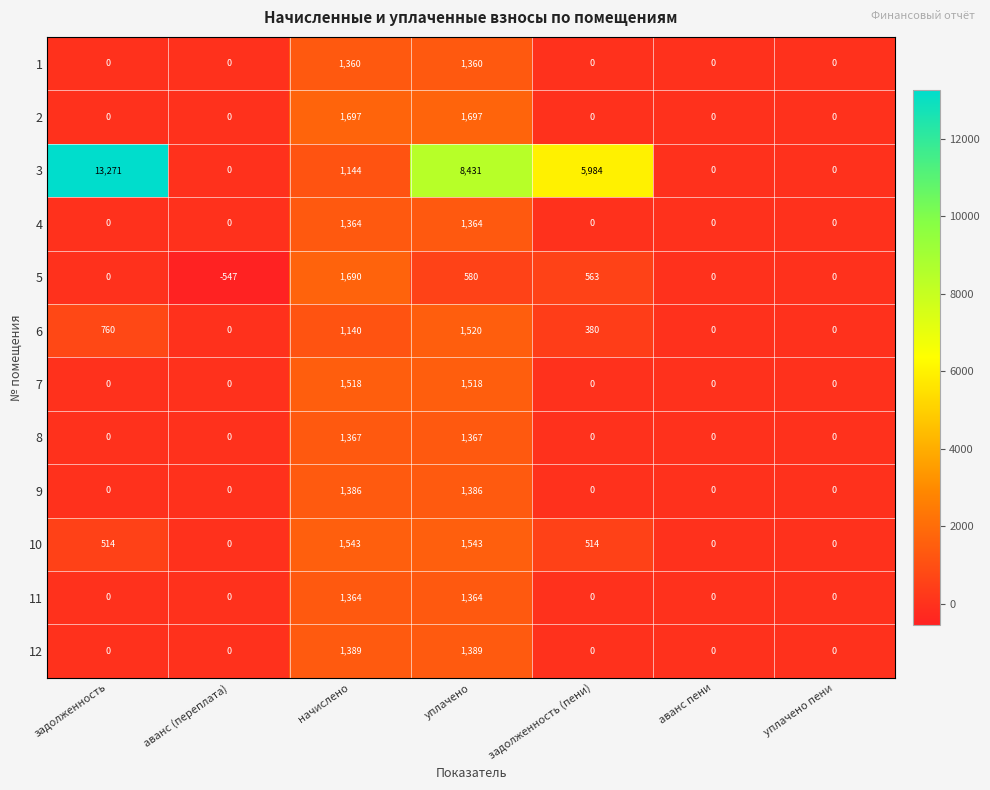

At which category is the sum across all series the highest?

уплачено